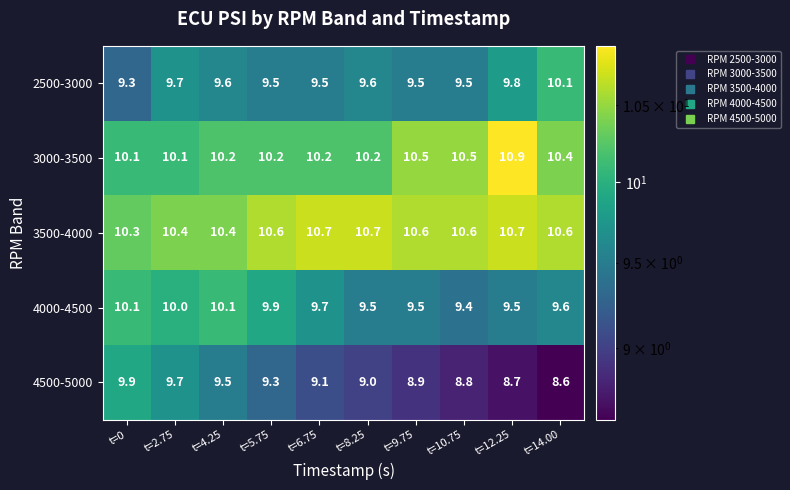

What is the minimum value shown in the chart?

8.6